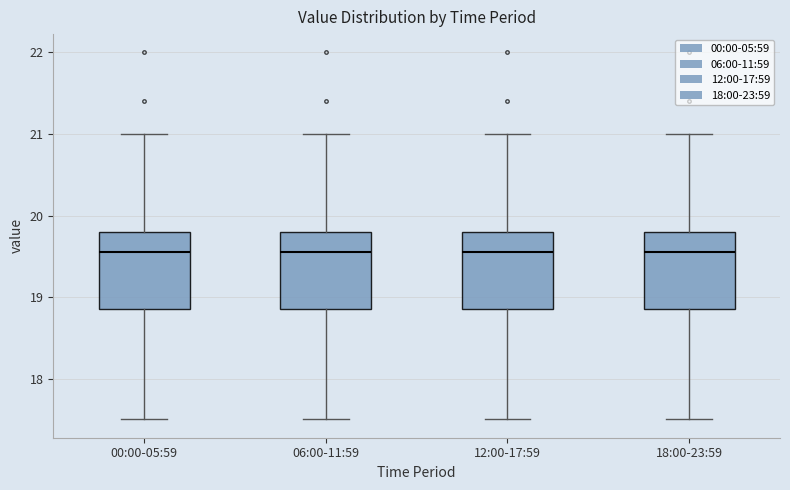

Where is the upper edge of the box for 12:00-17:59 on the y-axis? The values are not printed on the chart, so give them approximately, as read against the axis.

19.8